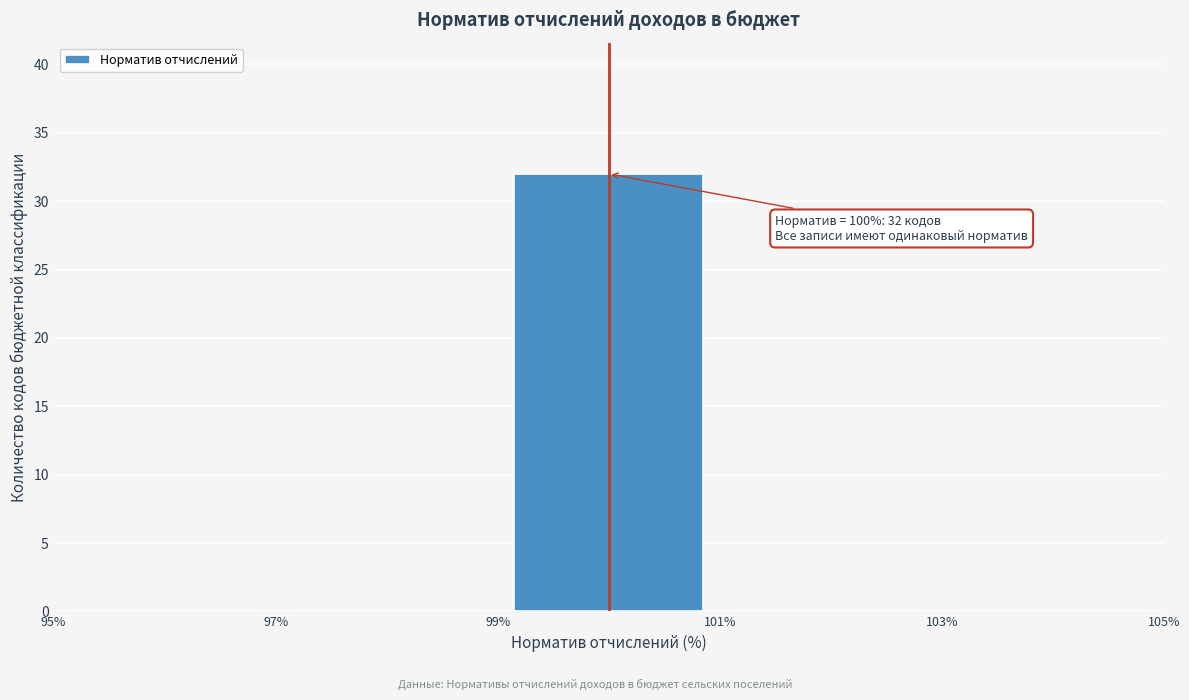

Which range on the x-axis has the tallest bar?

99% to 101%